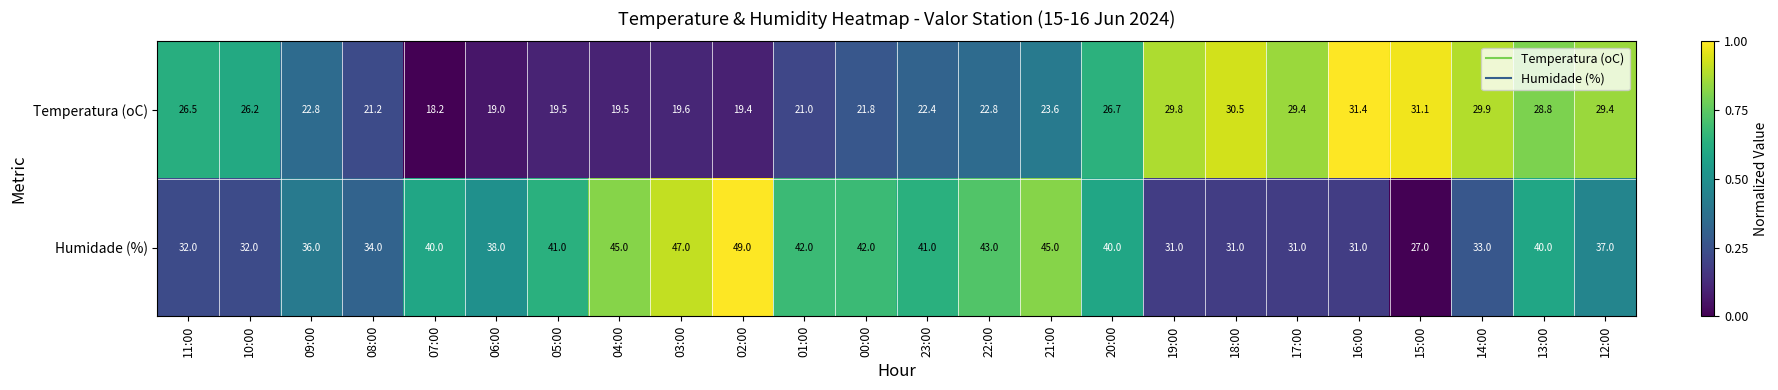

What is the spread (max minus min) of values at 21:00?

21.4